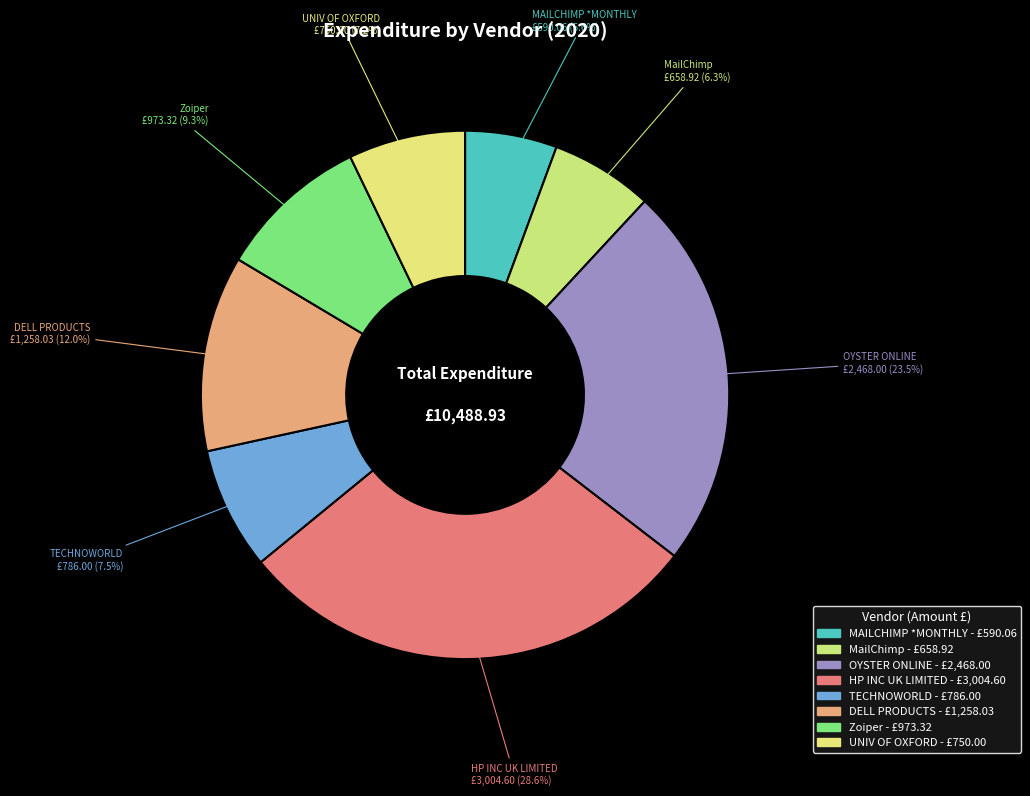

Count the number of slices in the pie.

8